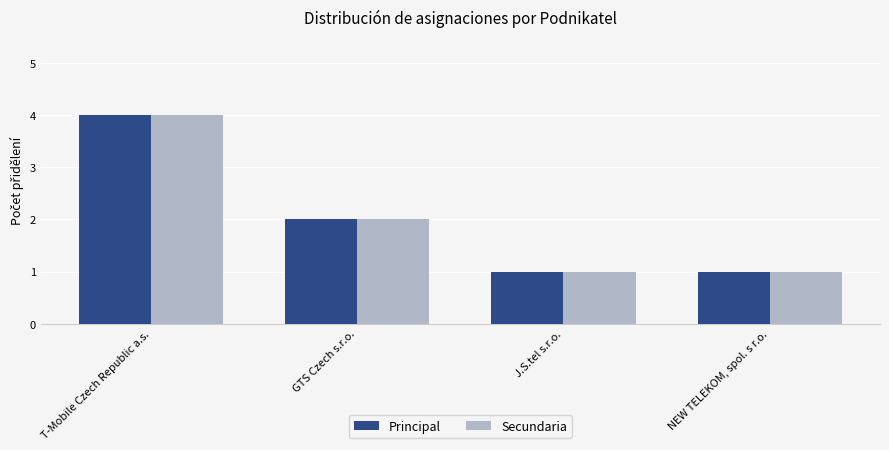

At which label is Principal closest to 2?

GTS Czech s.r.o.